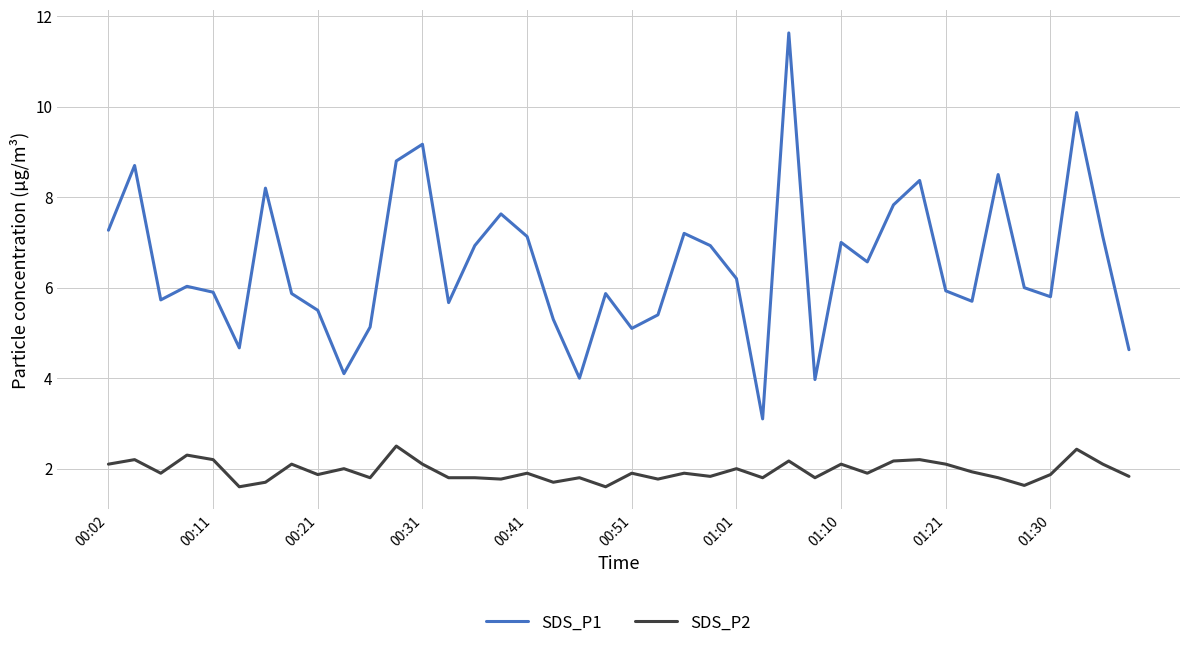

Rank the series by their maximum value, from highest to lowest.

SDS_P1, SDS_P2